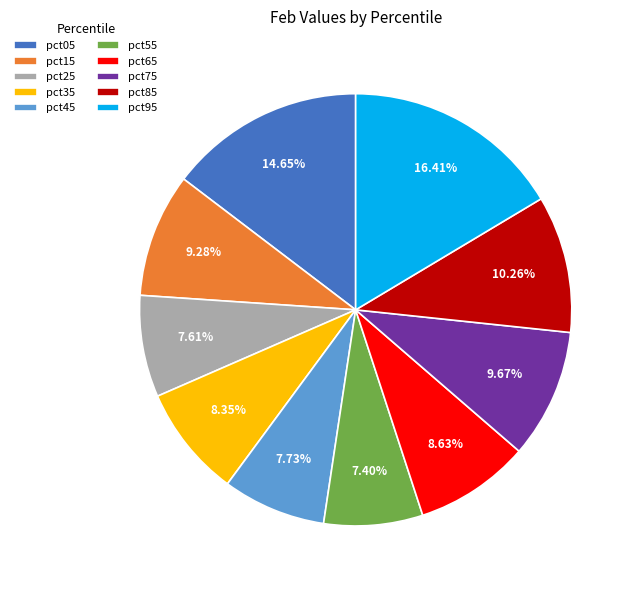

The pct95 slice represents 26% of the pie. True or false?

False